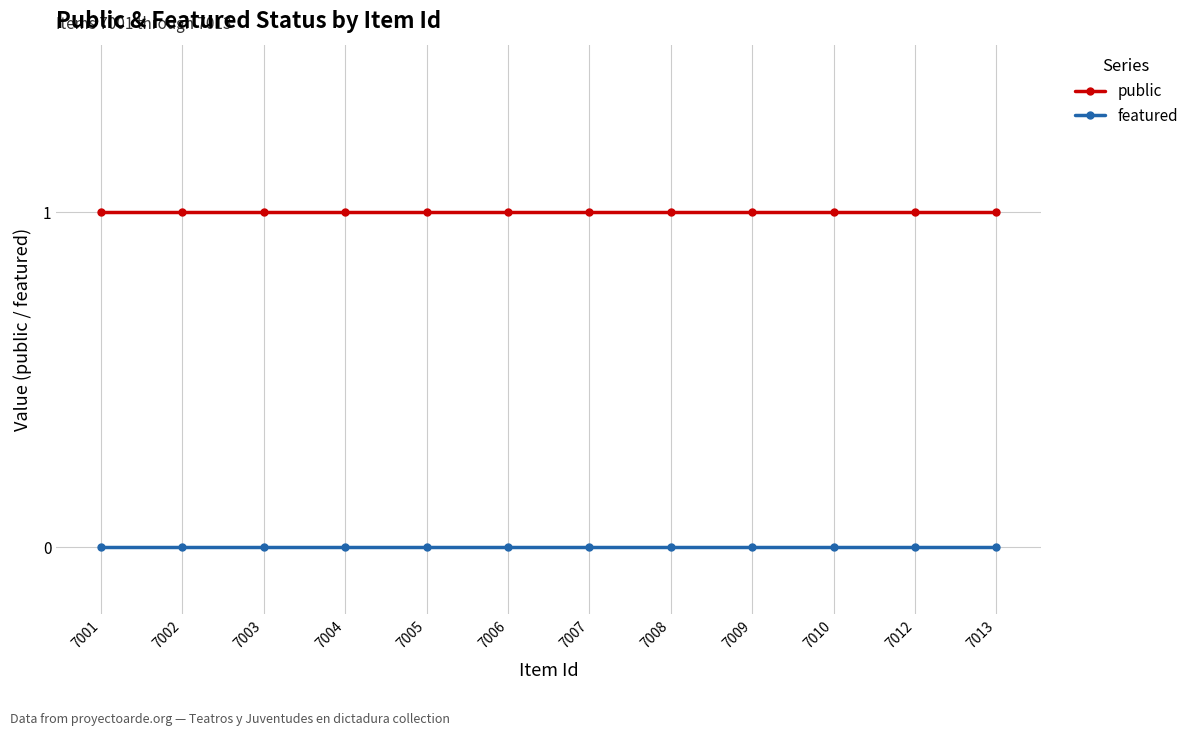

Is the value of public at 7001 greater than the value of featured at 7006?

Yes